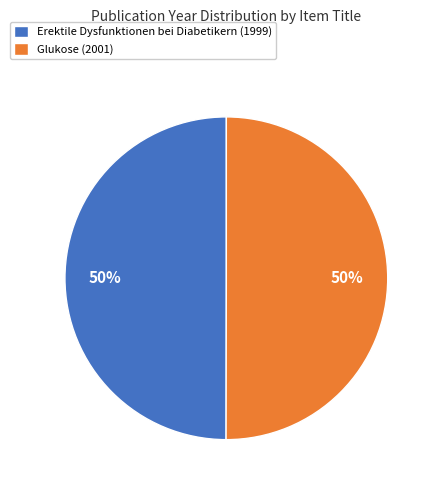

How many slices are in this pie chart?

2